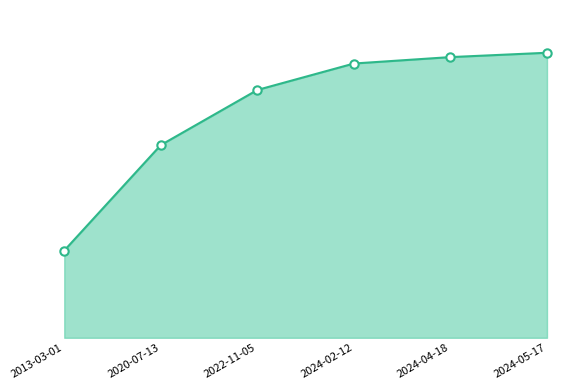

Does the chart have visible grid lines?

No